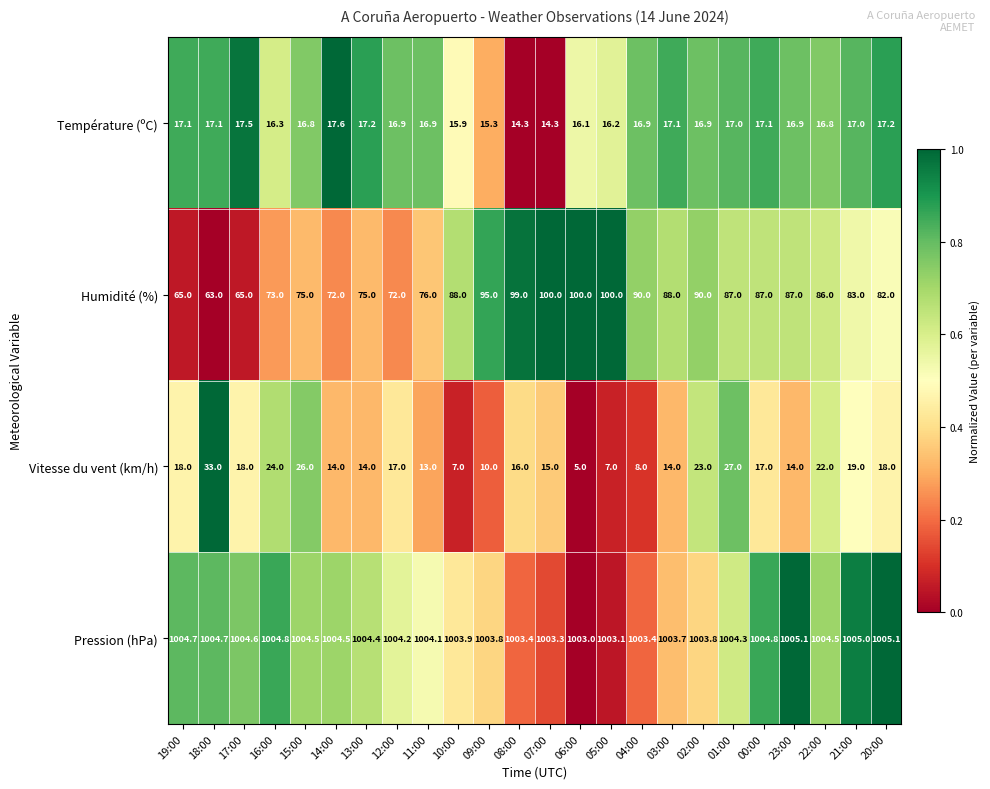

At which label is Humidité (%) closest to 81?

20:00